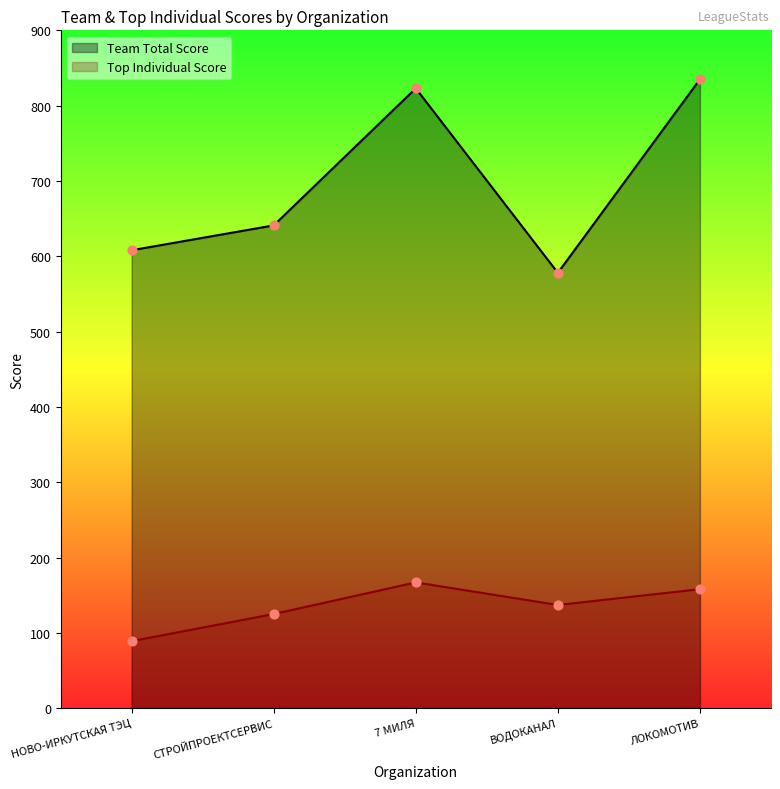

Which series has the largest Y range (max minus min)?

Team Total Score